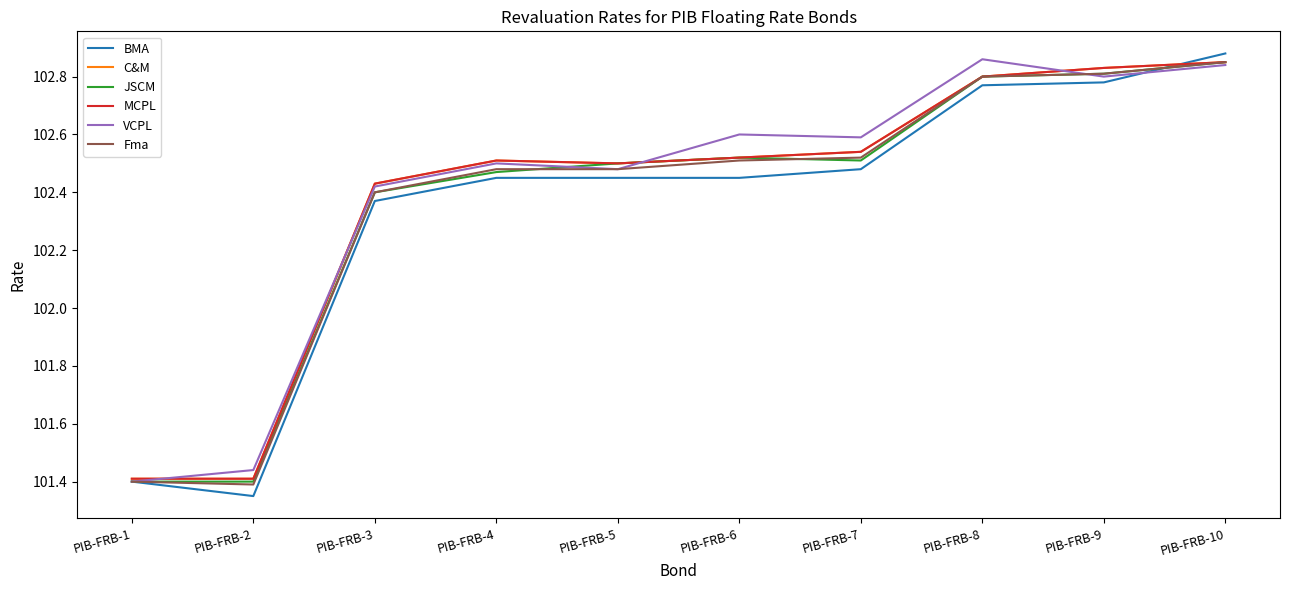

Between which two adjacent categories do BMA and C&M first intersect?

PIB-FRB-9 and PIB-FRB-10